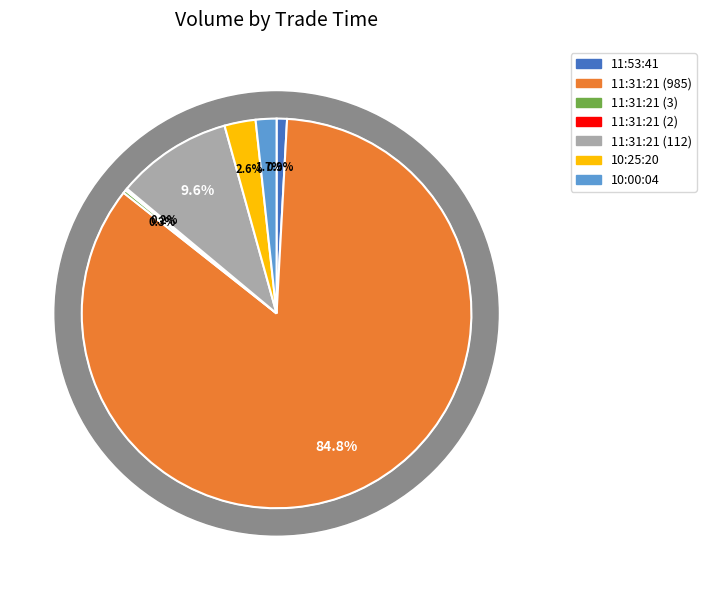

Count the number of slices in the pie.

7